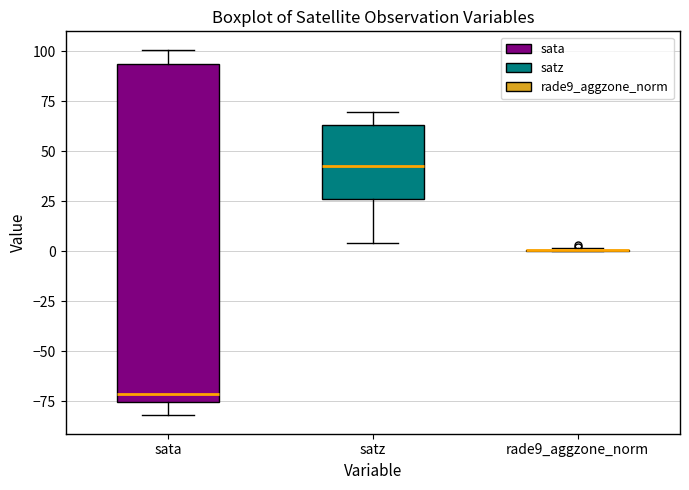

Reading left to right, transcribe this box plot: for each box, give where its median line is, the range the box spans, and where its two whiskers end, as read against the y-axis. The values are not printed on the chart, so give them approximately, as read against the axis.

sata: median -70, box -75 to 95, whiskers -80 to 100
satz: median 45, box 25 to 65, whiskers 5 to 70
rade9_aggzone_norm: box collapsed to a line at 0, whiskers 0 to 0